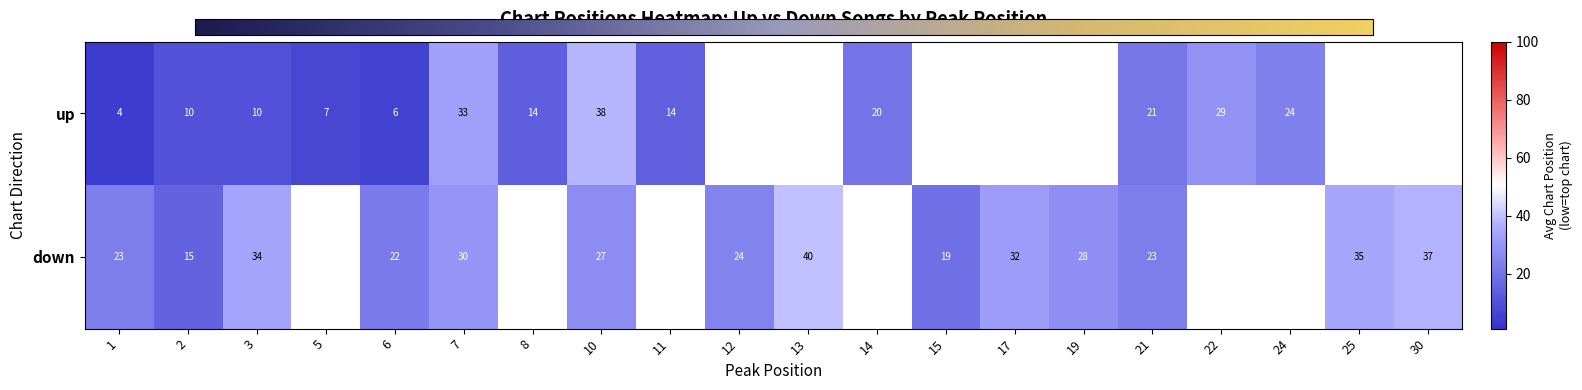

At 3, list the series in order from largest to smallest.

down, up